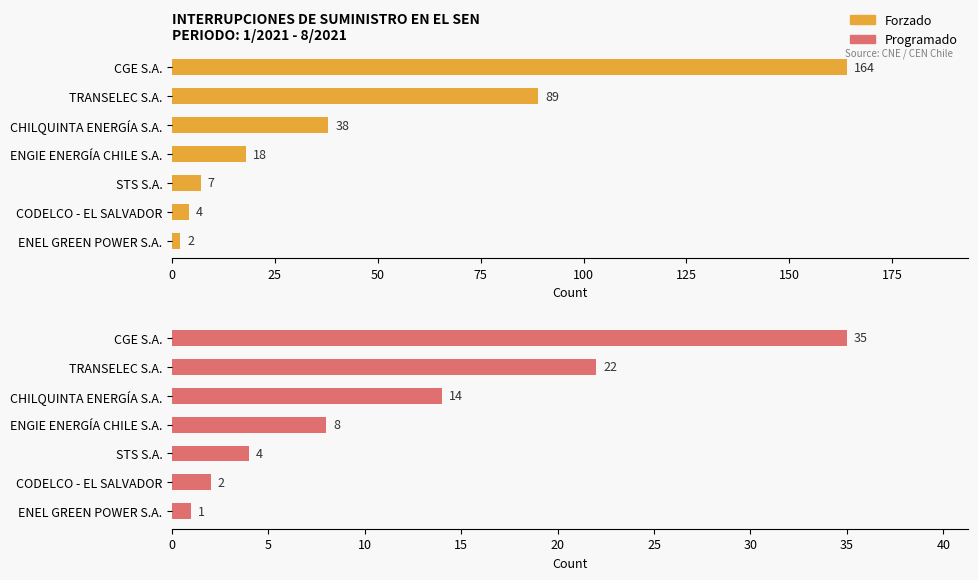

How many data points does each series have?

7